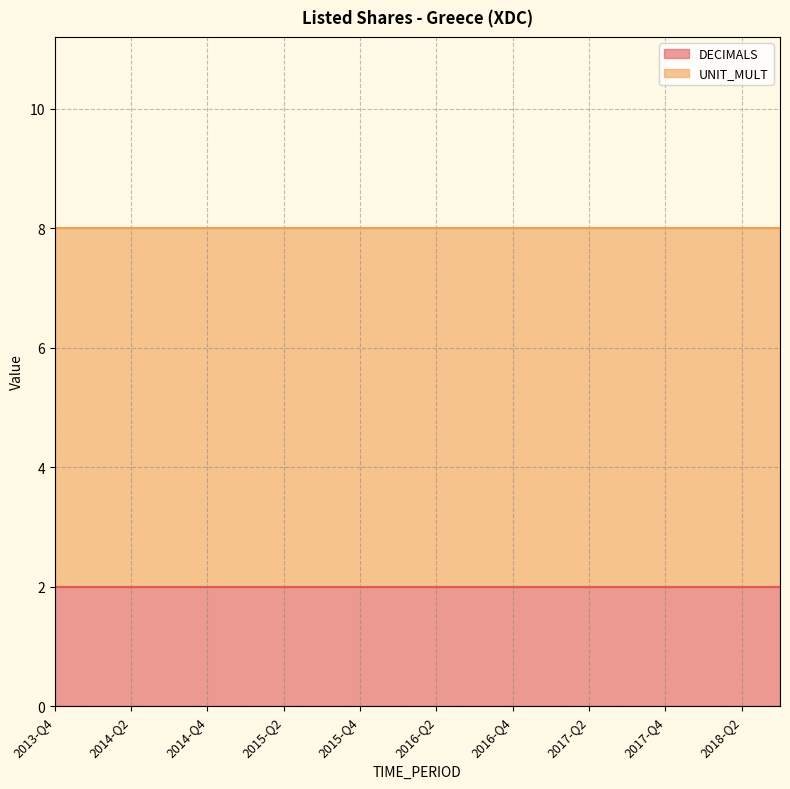

The DECIMALS series shows 2 at 2016-Q4. True or false?

True